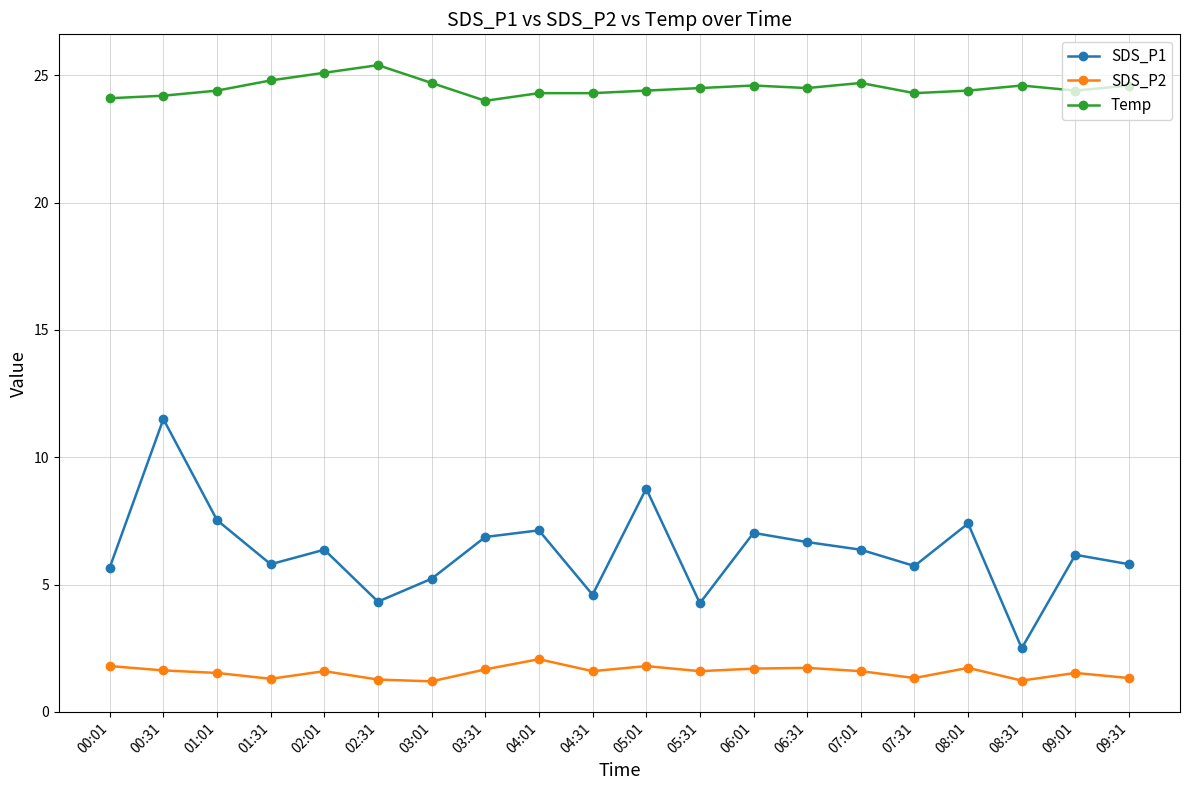

True or false: SDS_P1 and Temp cross at least once.

False